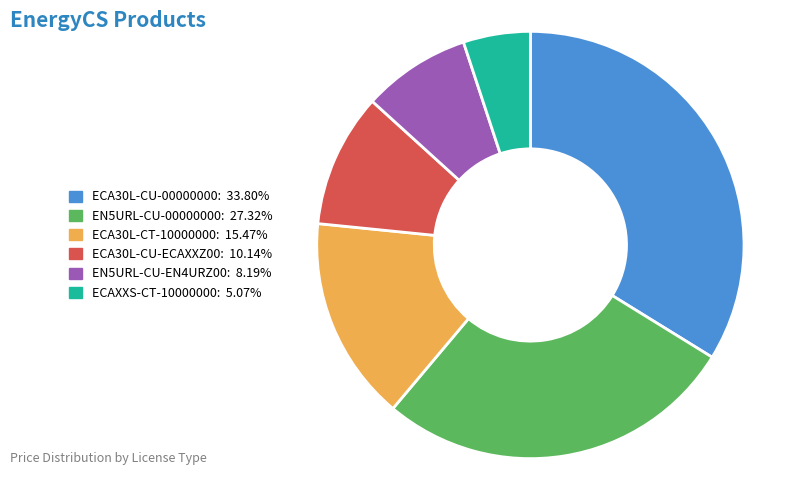

Which slice is the smallest?

ECAXXS-CT-10000000